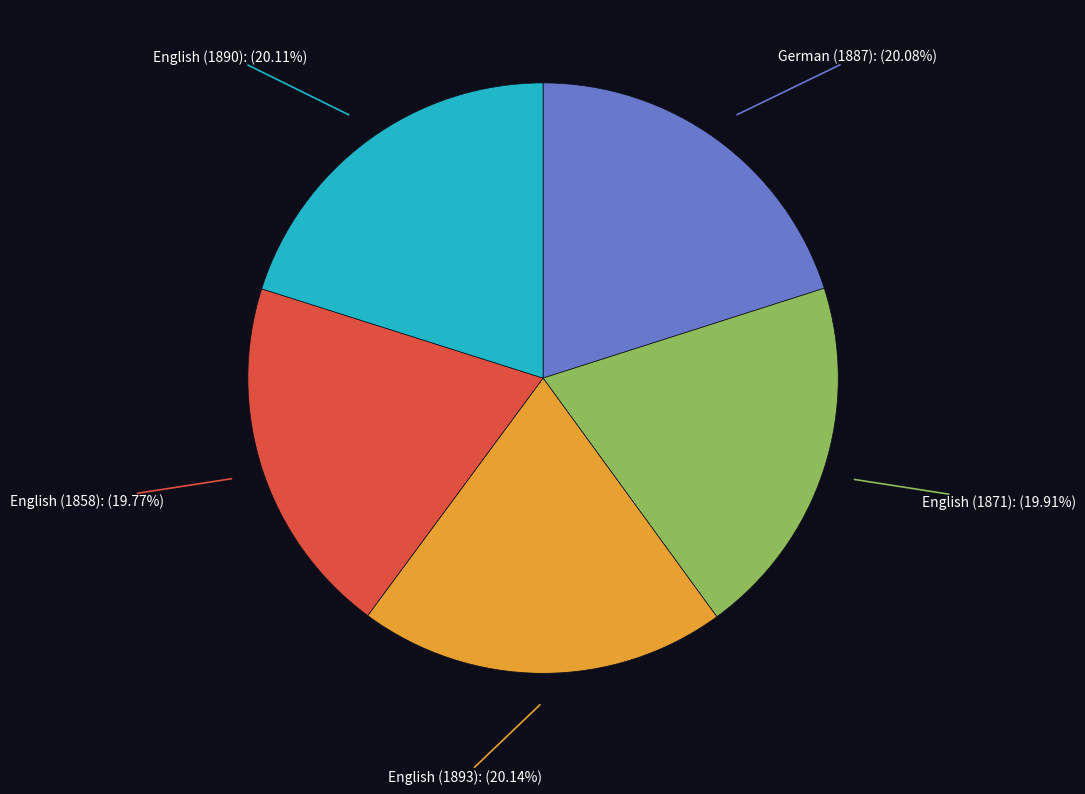

Does any single category account for the majority?

No